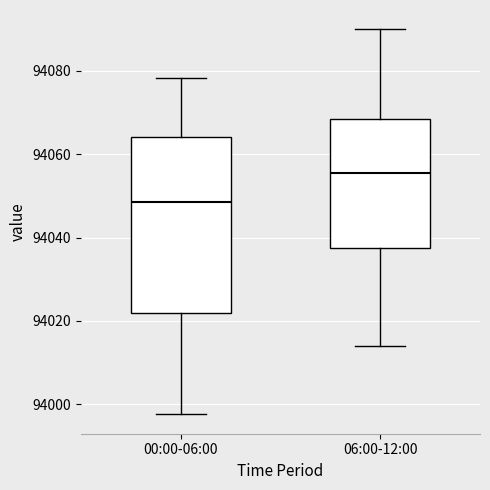

Reading left to right, read every box against the y-axis: the position of its median line, the range the box covers, and the ends of its whiskers. The values are not printed on the chart, so give them approximately, as read against the axis.

00:00-06:00: median 94048, box 94022 to 94064, whiskers 93998 to 94078
06:00-12:00: median 94056, box 94038 to 94068, whiskers 94014 to 94090